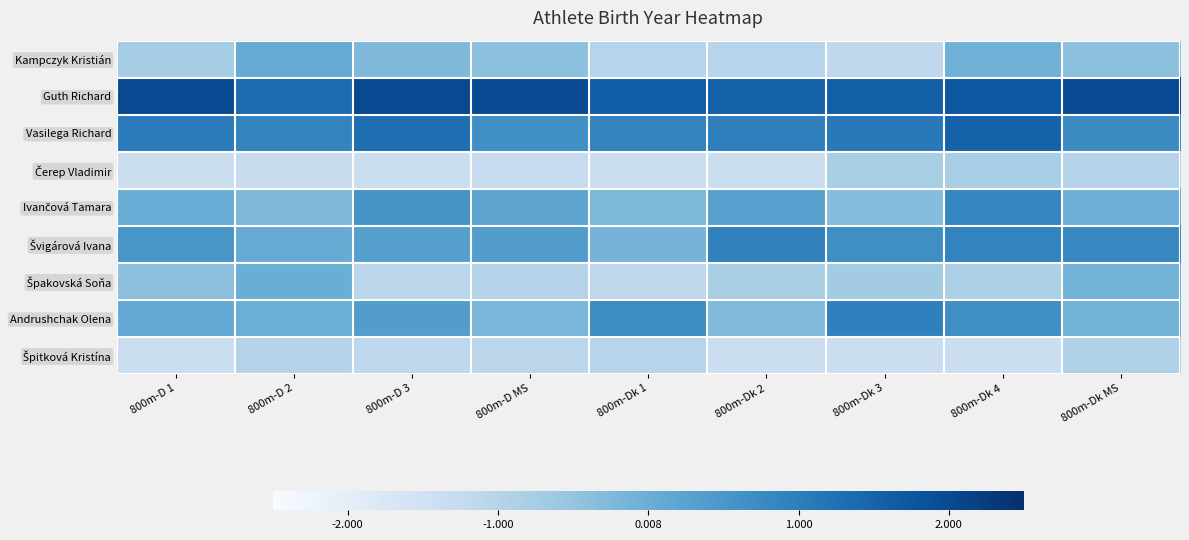

Which series has the largest total across all categories?

Guth Richard